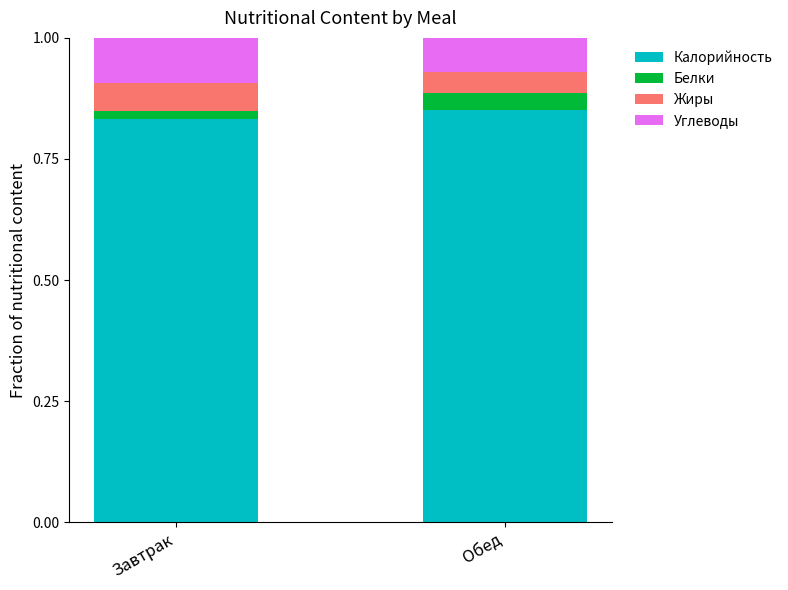

Which series has the largest total across all categories?

Калорийность